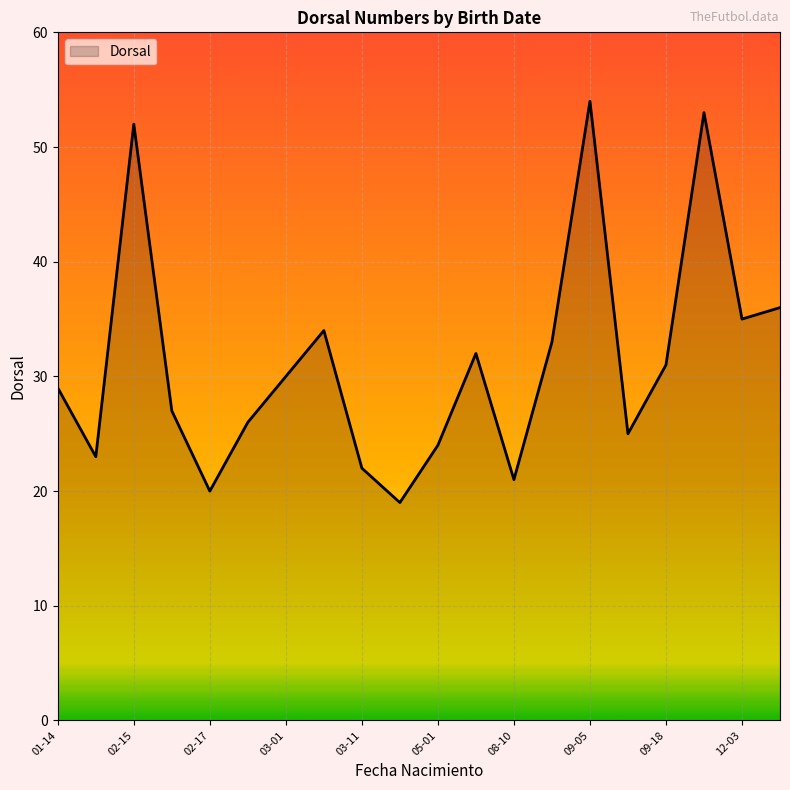

What is the minimum value shown in the chart?

19